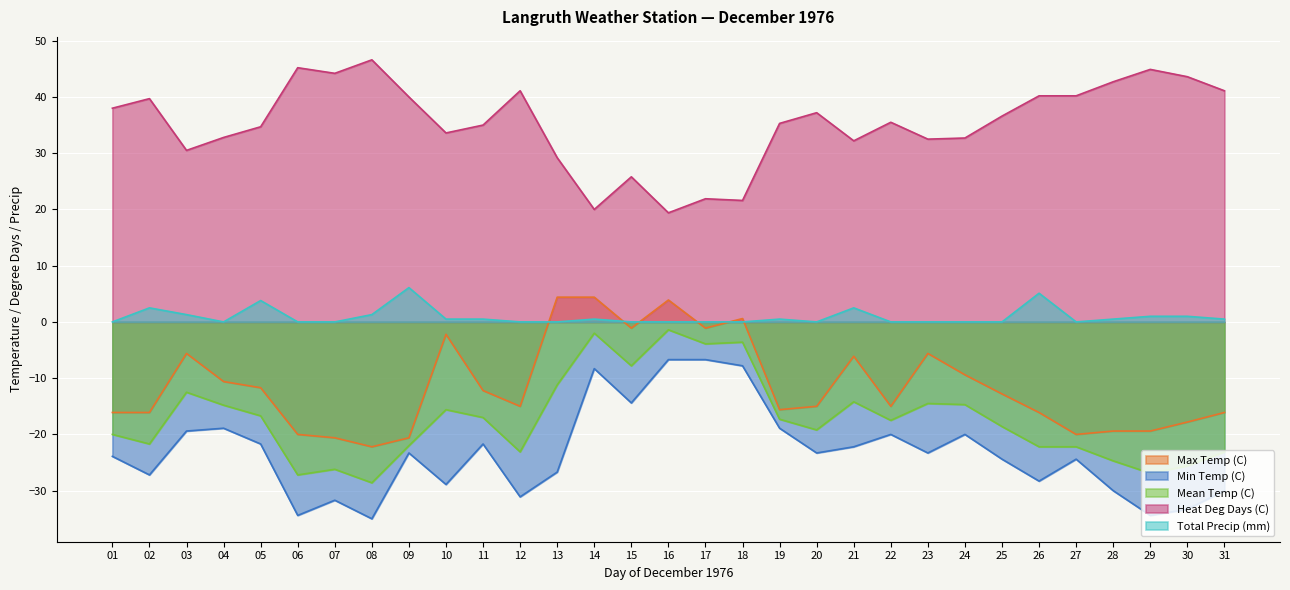

Reading left to right, transcribe all the data shown in this chart.

Max Temp (C): -16.1	-16.1	-5.6	-10.6	-11.7	-20.0	-20.6	-22.2	-20.6	-2.2	-12.2	-15.0	4.4	4.4	-1.1	3.9	-1.1	0.6	-15.6	-15.0	-6.1	-15.0	-5.6	-9.4	-12.8	-16.1	-20.0	-19.4	-19.4	-17.8	-16.1
Min Temp (C): -23.9	-27.2	-19.4	-18.9	-21.7	-34.4	-31.7	-35.0	-23.3	-28.9	-21.7	-31.1	-26.7	-8.3	-14.4	-6.7	-6.7	-7.8	-18.9	-23.3	-22.2	-20.0	-23.3	-20.0	-24.4	-28.3	-24.4	-30.0	-34.4	-33.3	-30.0
Mean Temp (C): -20.0	-21.7	-12.5	-14.8	-16.7	-27.2	-26.2	-28.6	-22.0	-15.6	-17.0	-23.1	-11.2	-2.0	-7.8	-1.4	-3.9	-3.6	-17.3	-19.2	-14.2	-17.5	-14.5	-14.7	-18.6	-22.2	-22.2	-24.7	-26.9	-25.6	-23.1
Heat Deg Days (C): 38.0	39.7	30.5	32.8	34.7	45.2	44.2	46.6	40.0	33.6	35.0	41.1	29.2	20.0	25.8	19.4	21.9	21.6	35.3	37.2	32.2	35.5	32.5	32.7	36.6	40.2	40.2	42.7	44.9	43.6	41.1
Total Precip (mm): 0.0	2.5	1.3	0.0	3.8	0.0	0.0	1.3	6.1	0.5	0.5	0.0	0.0	0.5	0.0	0.0	0.0	0.0	0.5	0.0	2.5	0.0	0.0	0.0	0.0	5.1	0.0	0.5	1.0	1.0	0.5